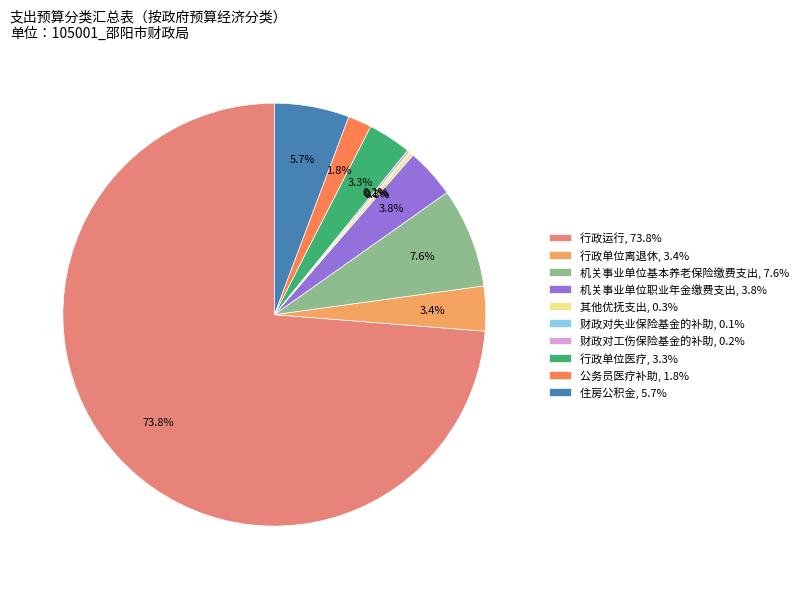

What is the total percentage of 机关事业单位职业年金缴费支出, 3.8% and 机关事业单位基本养老保险缴费支出, 7.6%?

11.4%